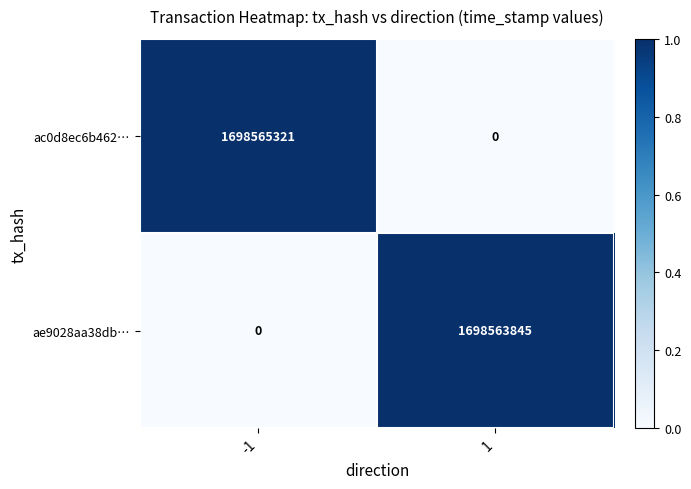

Which series has the largest range (max minus min)?

ac0d8ec6b462…